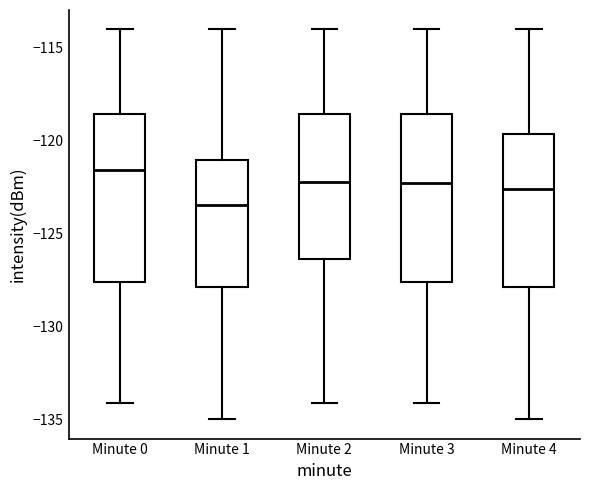

Reading left to right, transcribe this box plot: for each box, give where its median line is, the range the box spans, and where its two whiskers end, as read against the y-axis. The values are not printed on the chart, so give them approximately, as read against the axis.

Minute 0: median -121.5, box -127.5 to -118.5, whiskers -134.0 to -114.0
Minute 1: median -123.5, box -128.0 to -121.0, whiskers -135.0 to -114.0
Minute 2: median -122.0, box -126.5 to -118.5, whiskers -134.0 to -114.0
Minute 3: median -122.5, box -127.5 to -118.5, whiskers -134.0 to -114.0
Minute 4: median -122.5, box -128.0 to -119.5, whiskers -135.0 to -114.0